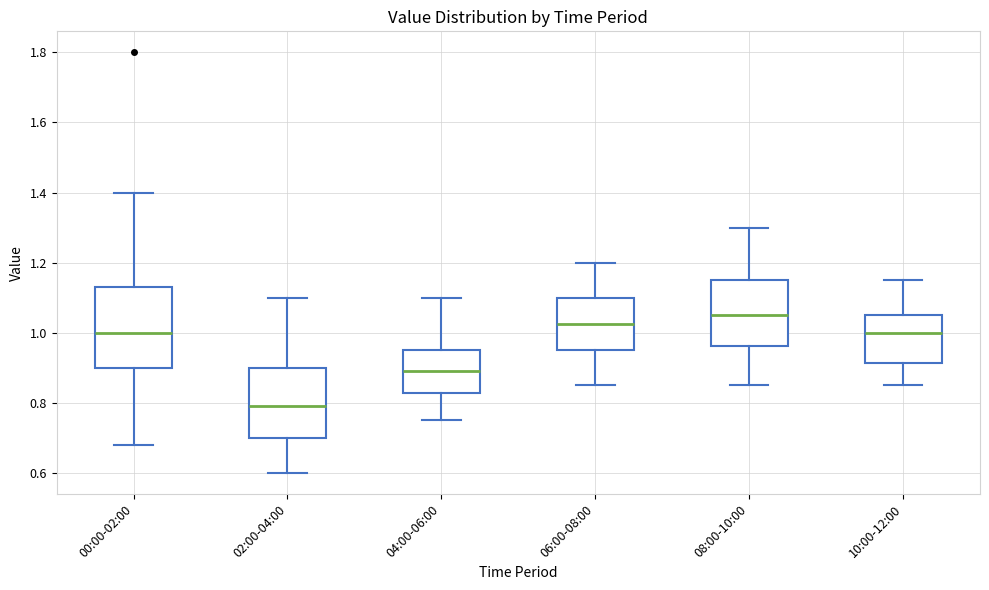

Reading left to right, transcribe this box plot: for each box, give where its median line is, the range the box spans, and where its two whiskers end, as read against the y-axis. The values are not printed on the chart, so give them approximately, as read against the axis.

00:00-02:00: median 1.00, box 0.90 to 1.14, whiskers 0.68 to 1.40
02:00-04:00: median 0.80, box 0.70 to 0.90, whiskers 0.60 to 1.10
04:00-06:00: median 0.90, box 0.82 to 0.96, whiskers 0.76 to 1.10
06:00-08:00: median 1.02, box 0.96 to 1.10, whiskers 0.86 to 1.20
08:00-10:00: median 1.06, box 0.96 to 1.16, whiskers 0.86 to 1.30
10:00-12:00: median 1.00, box 0.92 to 1.06, whiskers 0.86 to 1.16